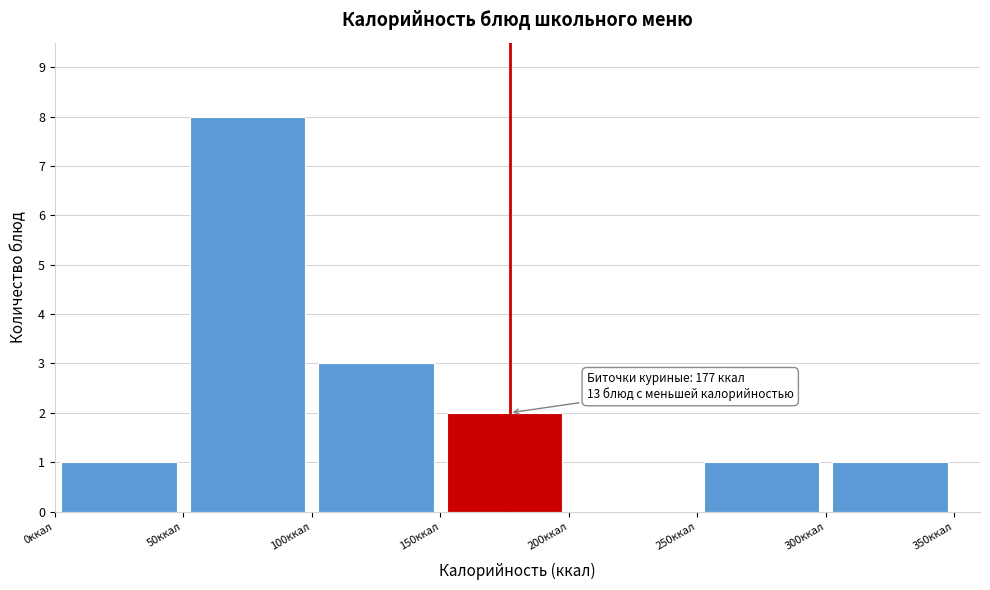

Over which range of the x-axis is the bar tallest?

50 to 100